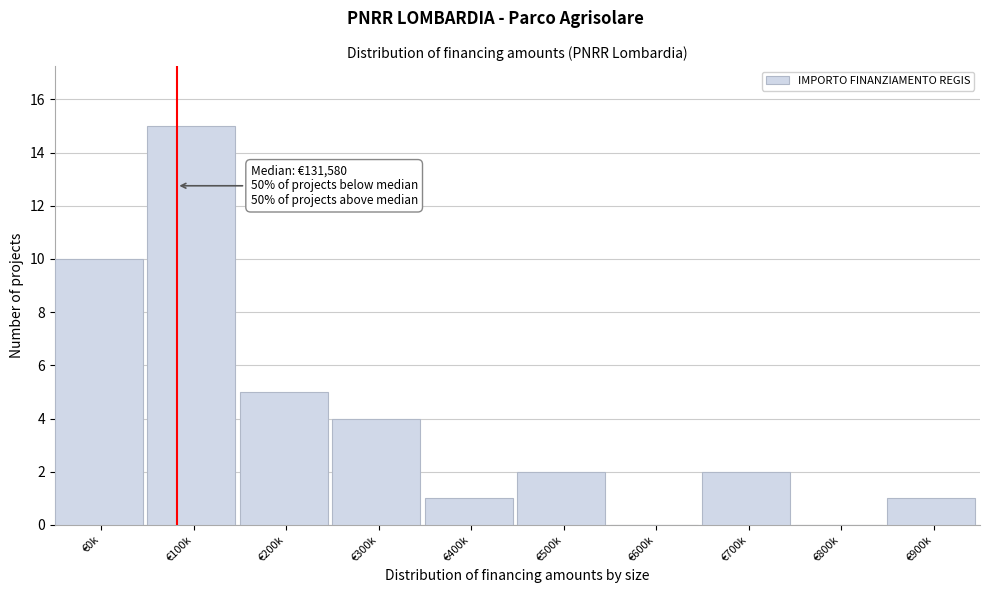

Reading left to right, transcribe all the data shown in this chart.

€0k=10	€100k=15	€200k=5	€300k=4	€400k=1	€500k=2	€600k=0	€700k=2	€800k=0	€900k=1